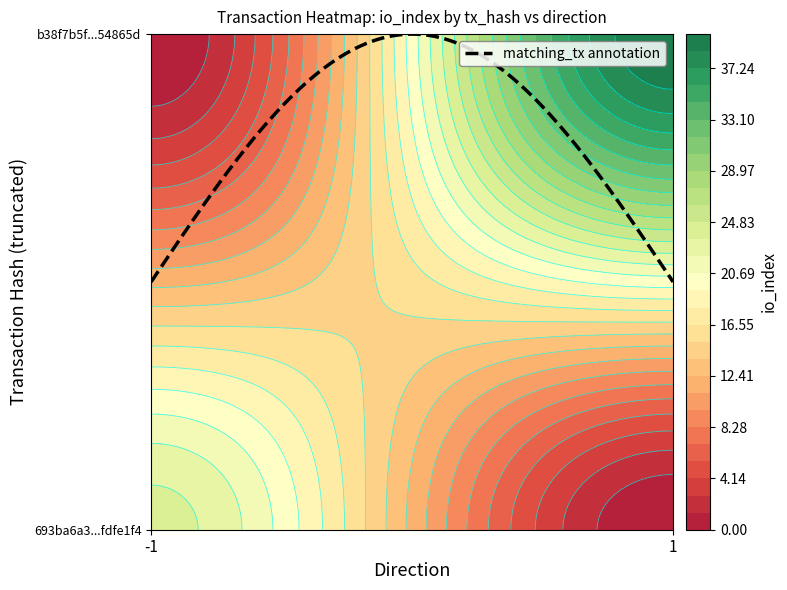

What is the average value of the 693ba6a3740af4eb109aa2c56039b969fdfe1f4 series?

12